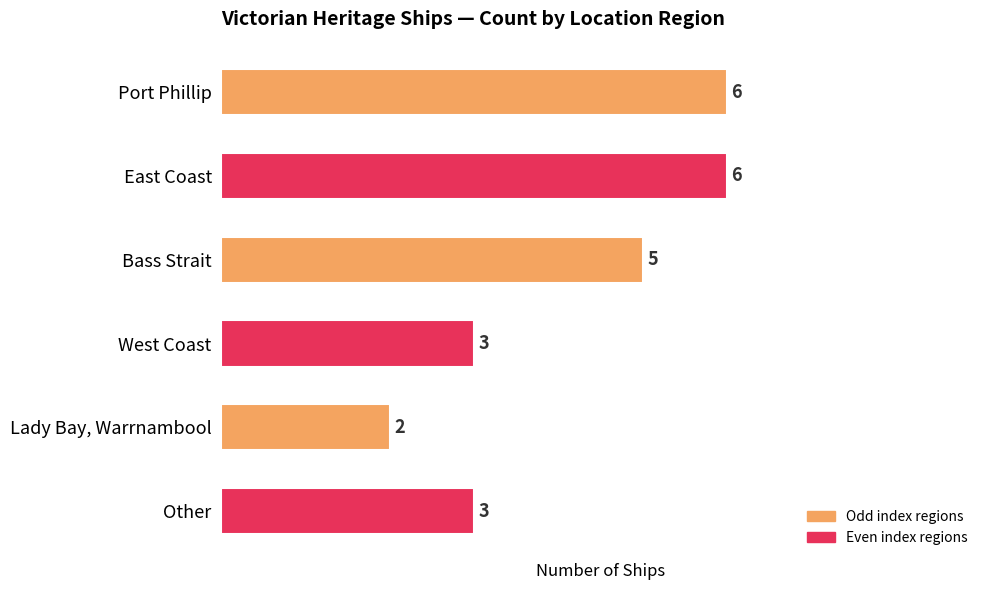

True or false: the data shows 6 at East Coast.

True